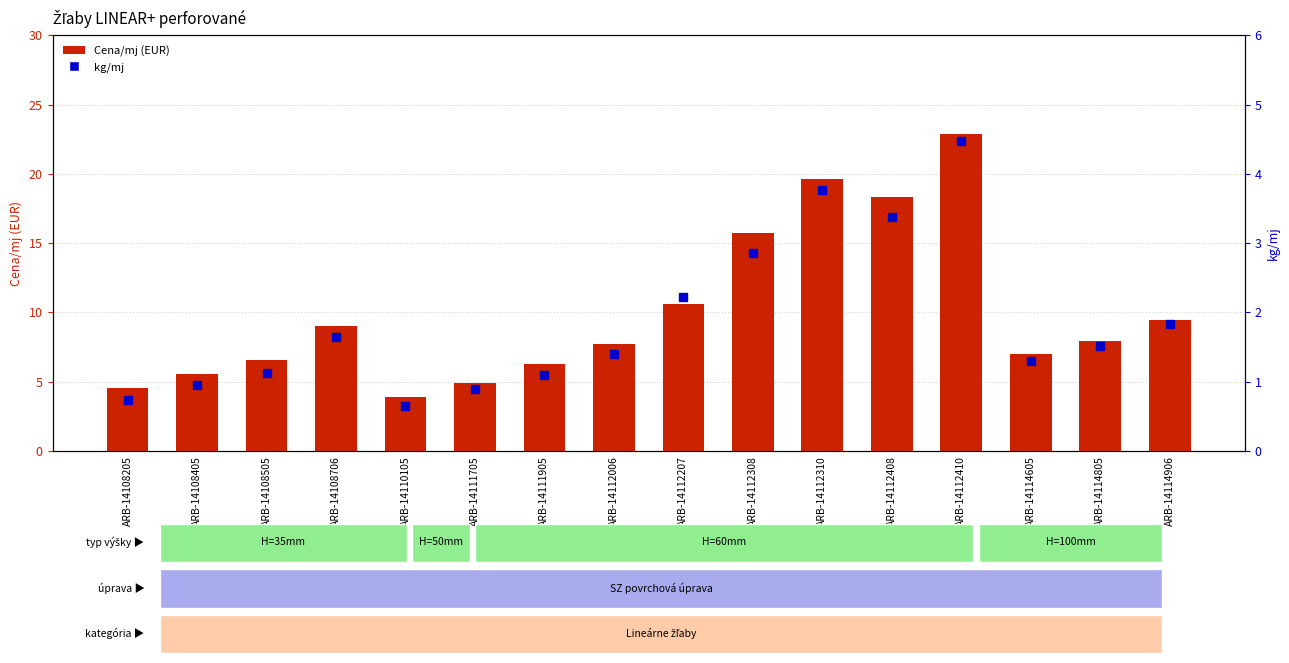

What is the value of the kg/mj bar at the 2nd from the left?

0.9